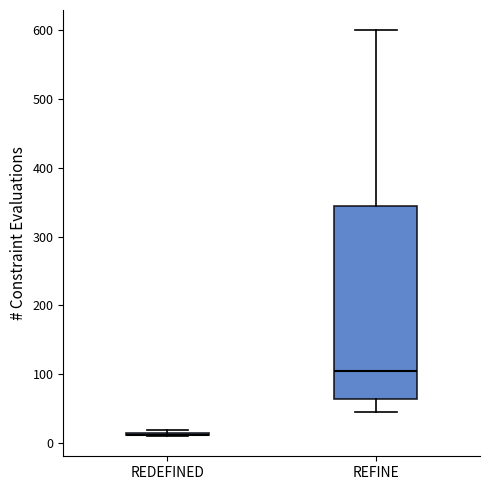

Which box is the tallest, from its lower edge to its upper edge?

REFINE